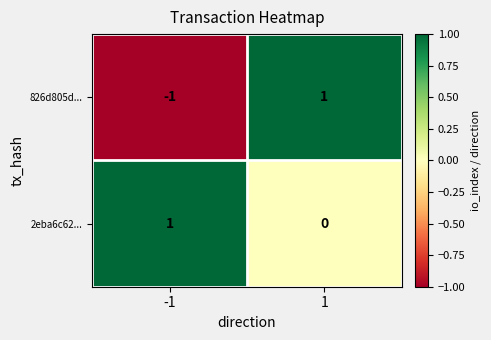

Is the value of 2eba6c62... at -1 greater than the value of 826d805d... at -1?

Yes